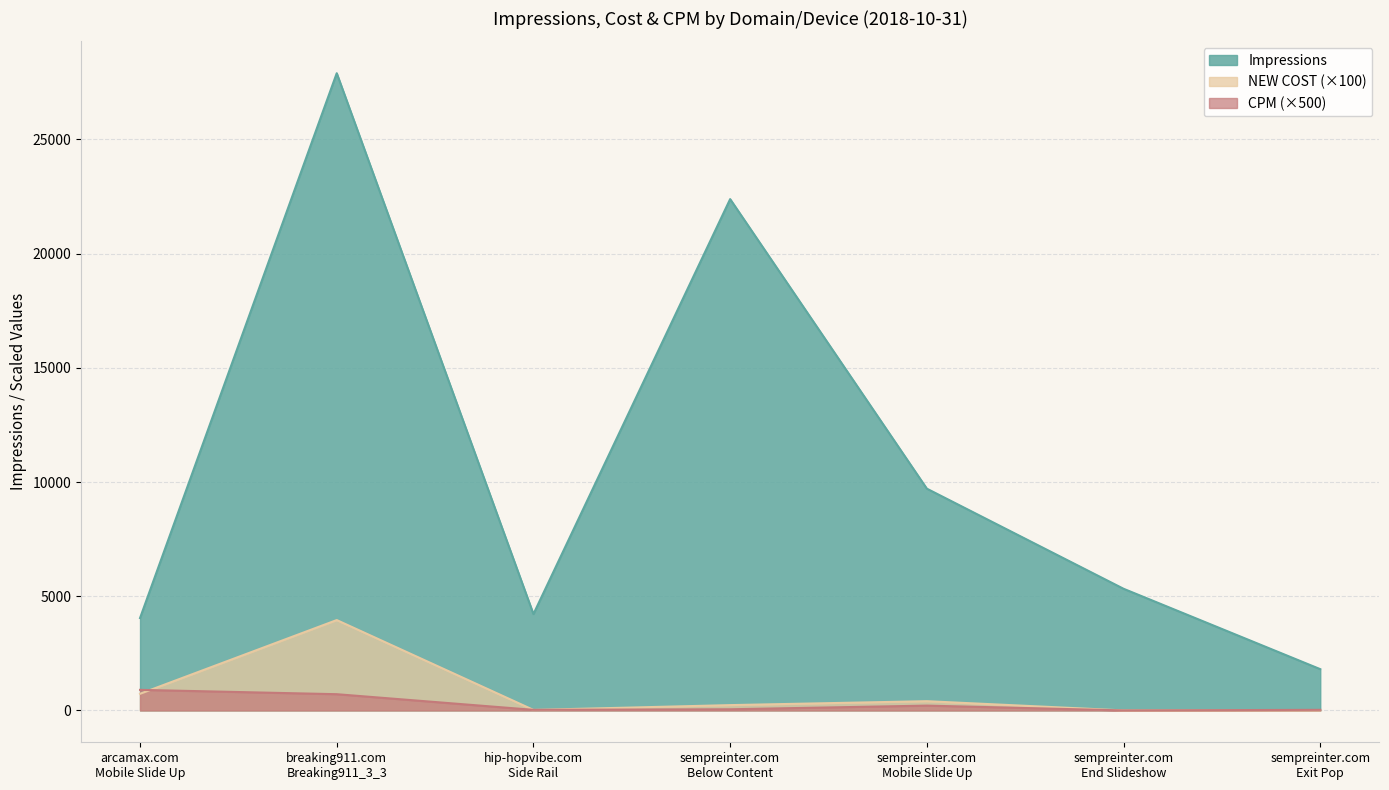

True or false: Impressions and NEW COST cross at least once.

False